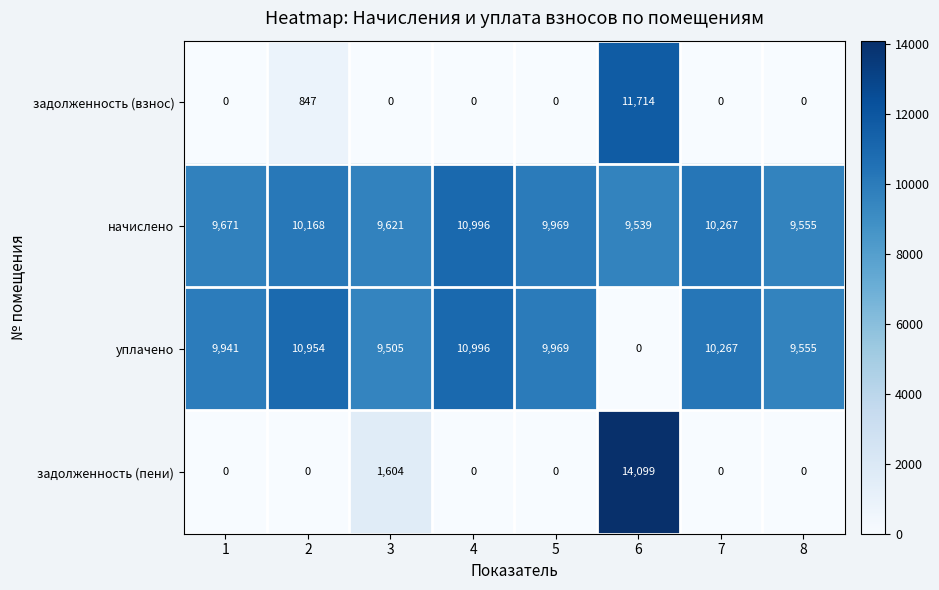

Which series has the largest total across all categories?

начислено